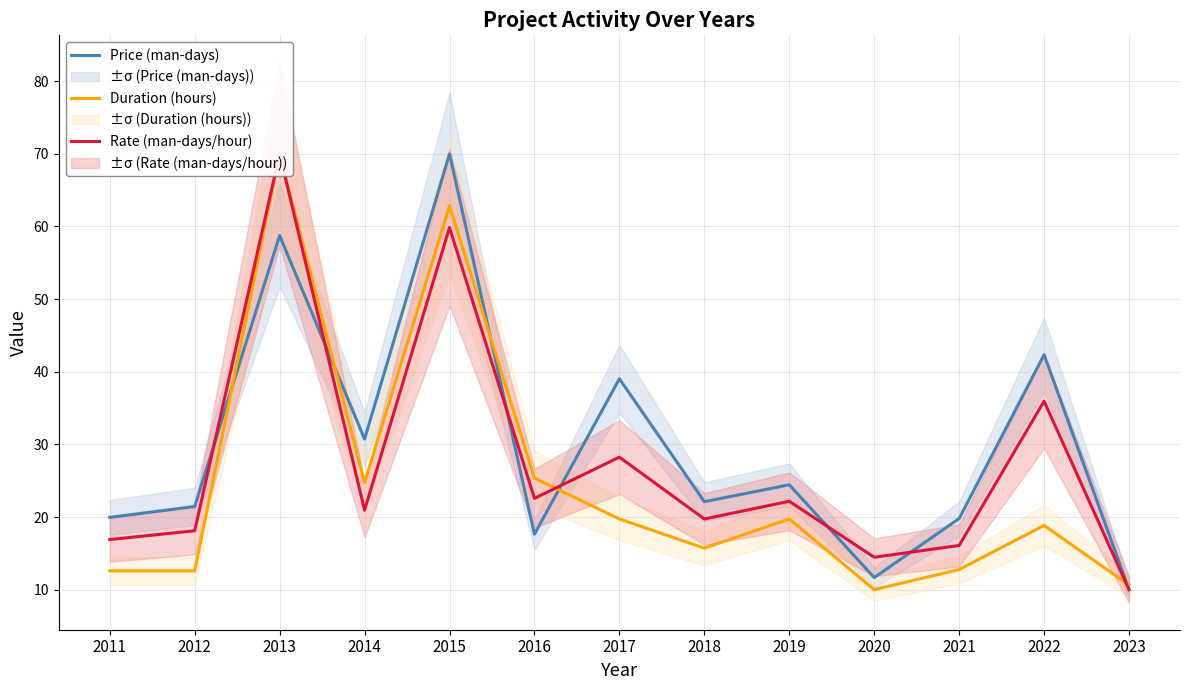

True or false: Price (man-days) has a value of 32.1 at 2011.

False